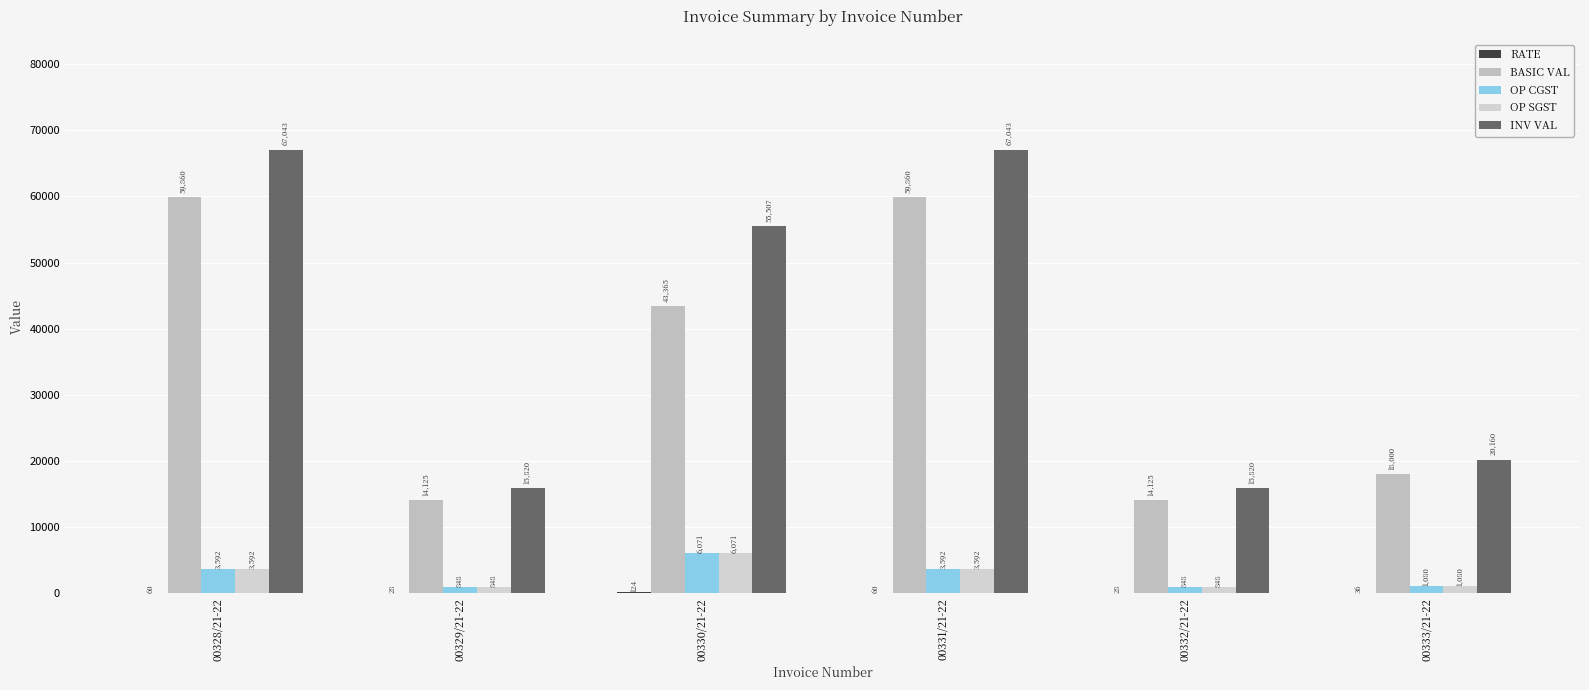

Are the bars grouped side by side (vs. stacked)?

Yes